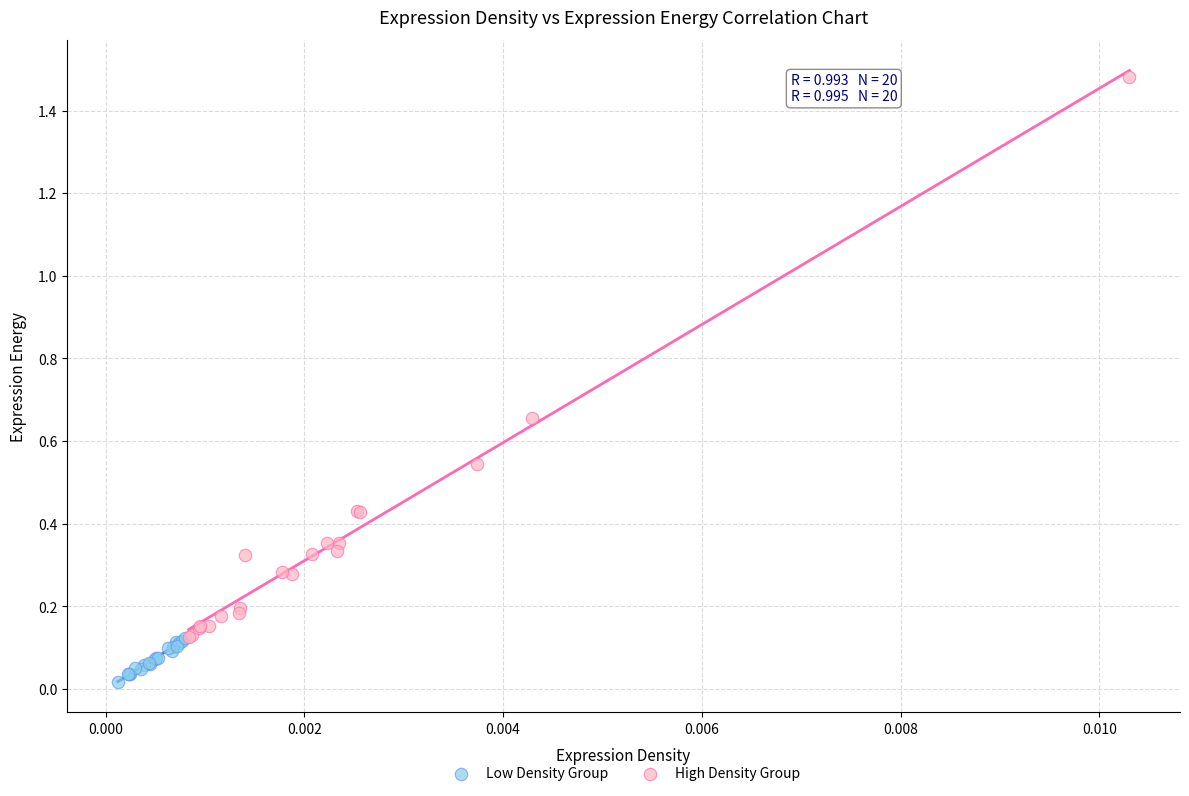

Which series reaches the minimum Y coordinate?

Low Density Group